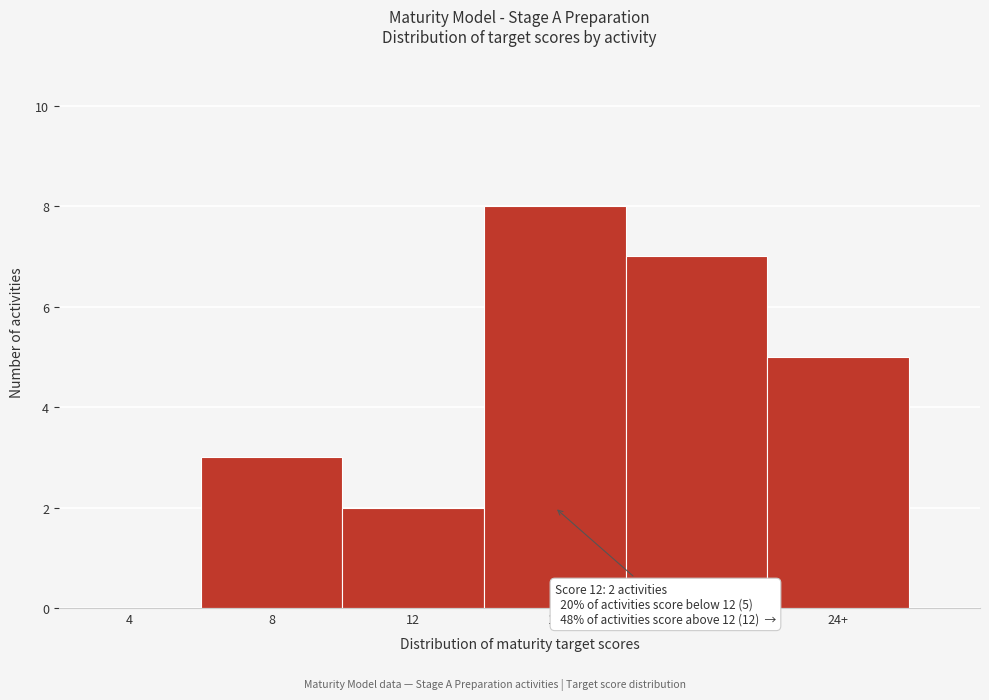

Reading left to right, transcribe all the data shown in this chart.

4=0	8=3	12=2	16=8	20=7	24+=5